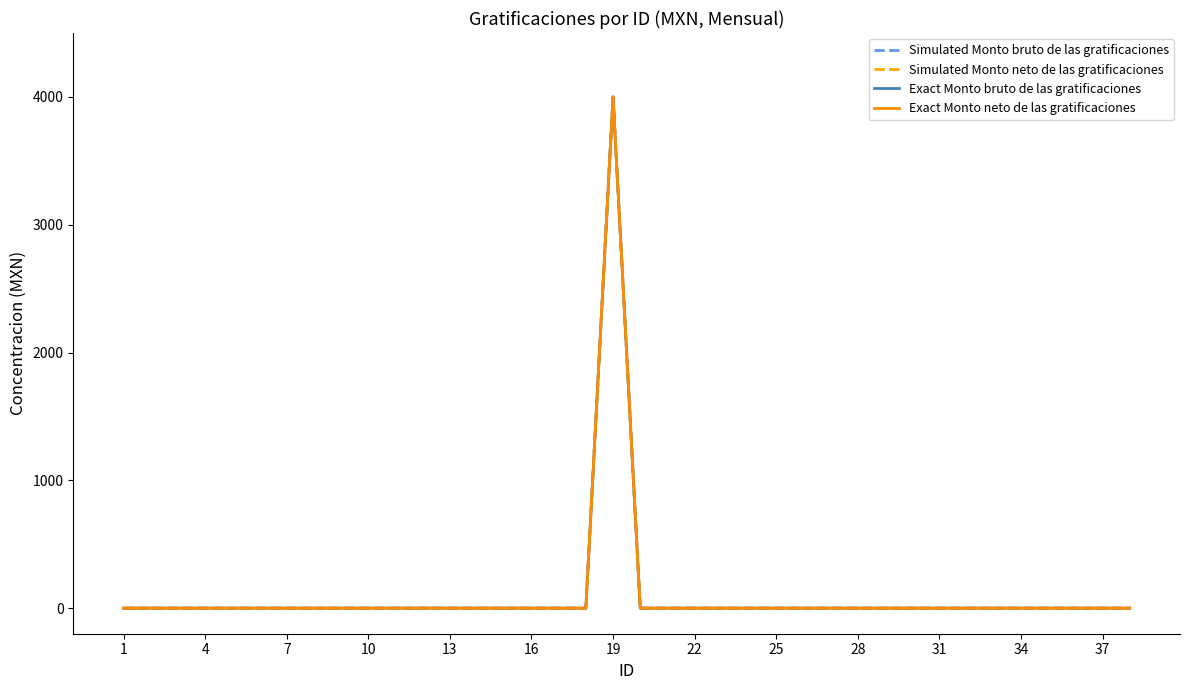

Is this an area chart (filled region under the line)?

No